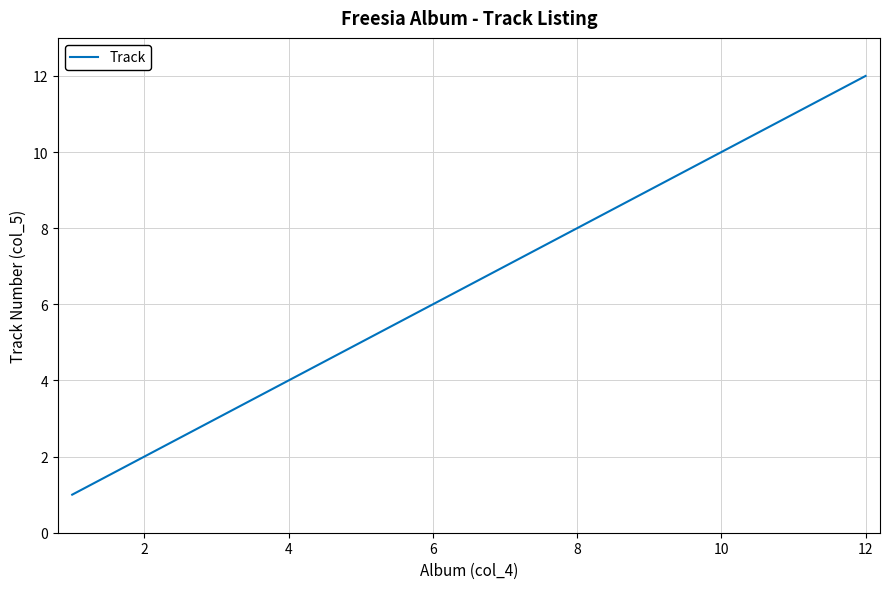

Reading left to right, extract all data points from this chart.

1	2	3	4	5	6	7	8	9	10	11	12